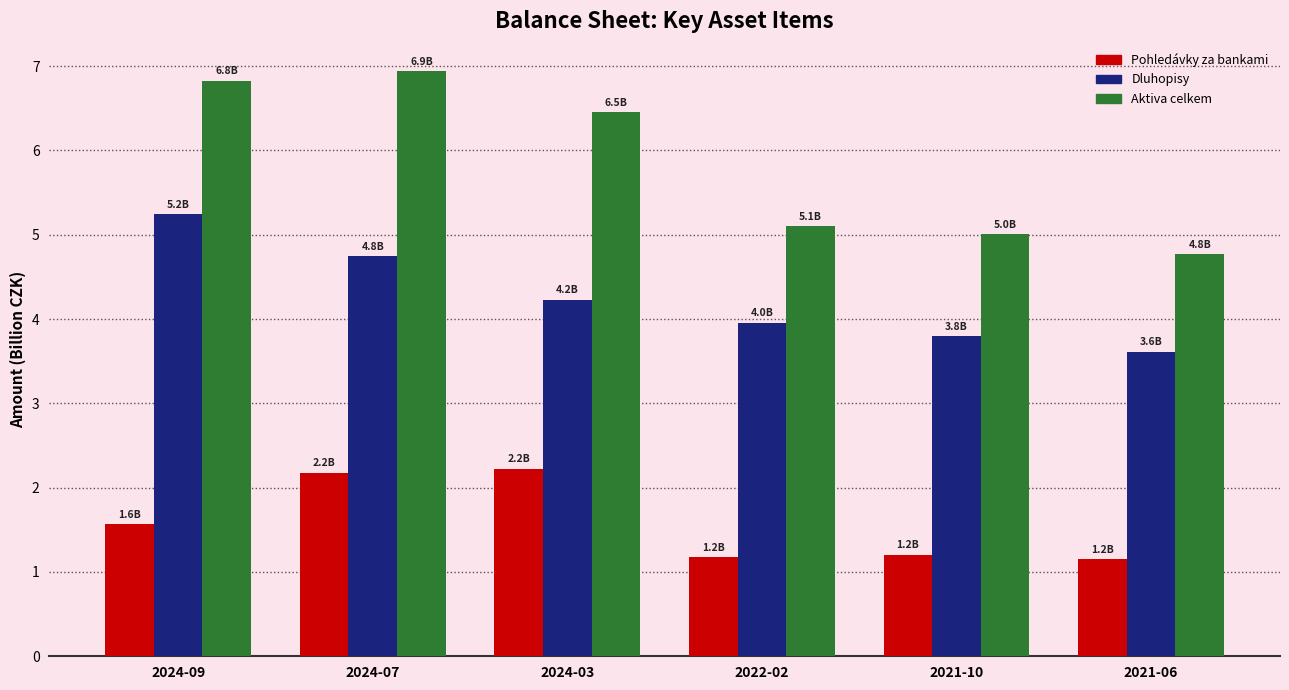

What is the highest value of the Aktiva celkem series?

6.9